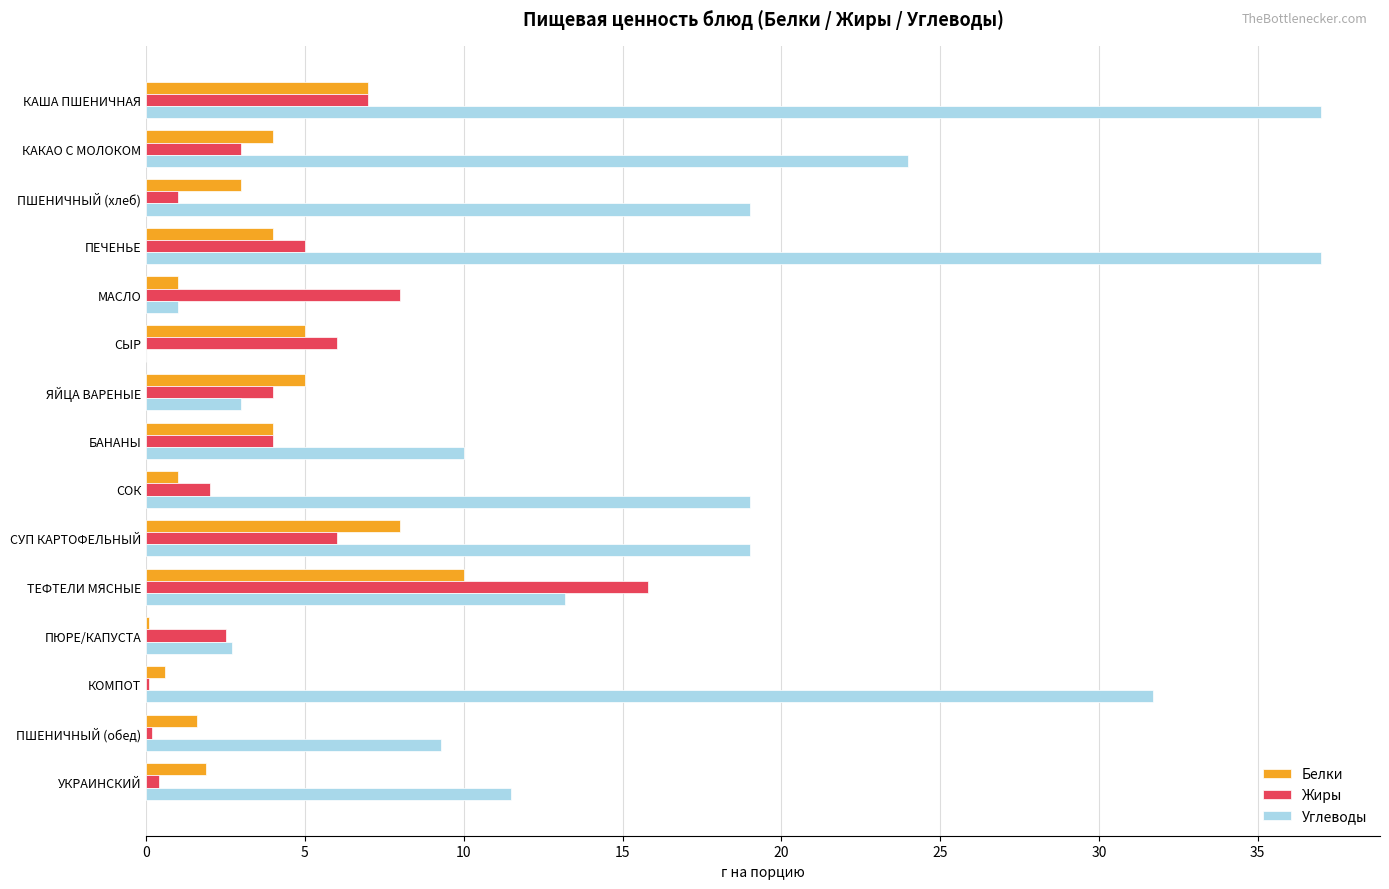

The value of Белки at СЫР is 2.4. True or false?

False